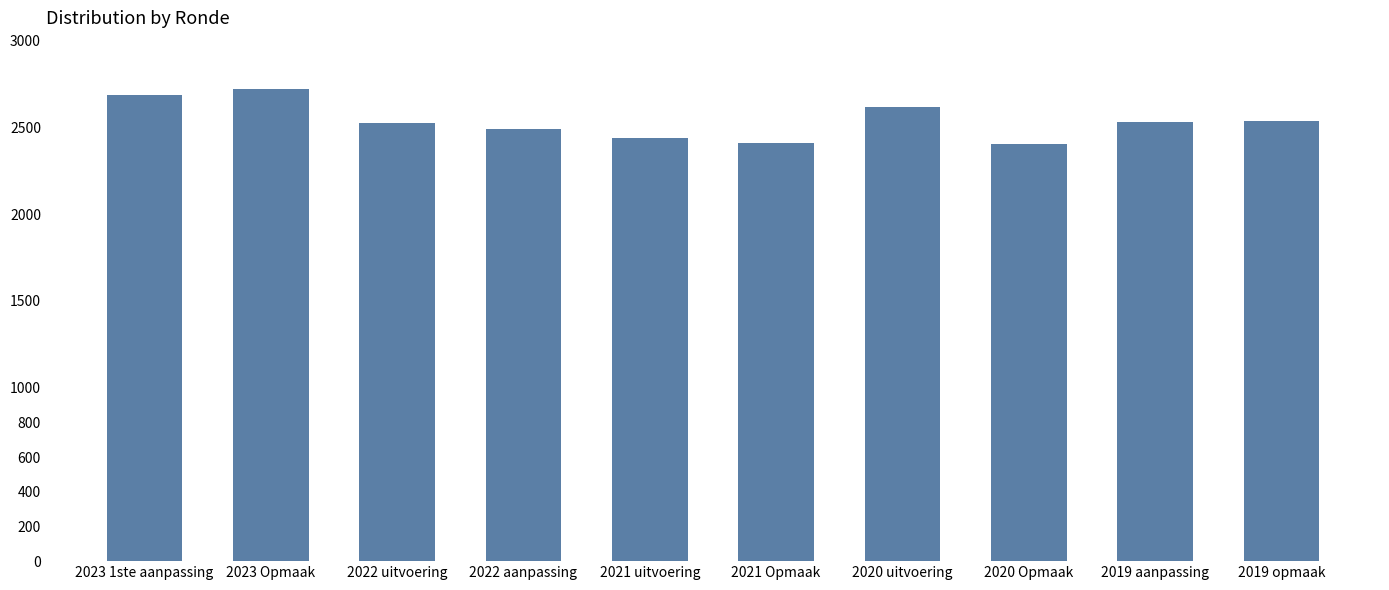

At which label does the data first exceed 2534?

2023 1ste aanpassing